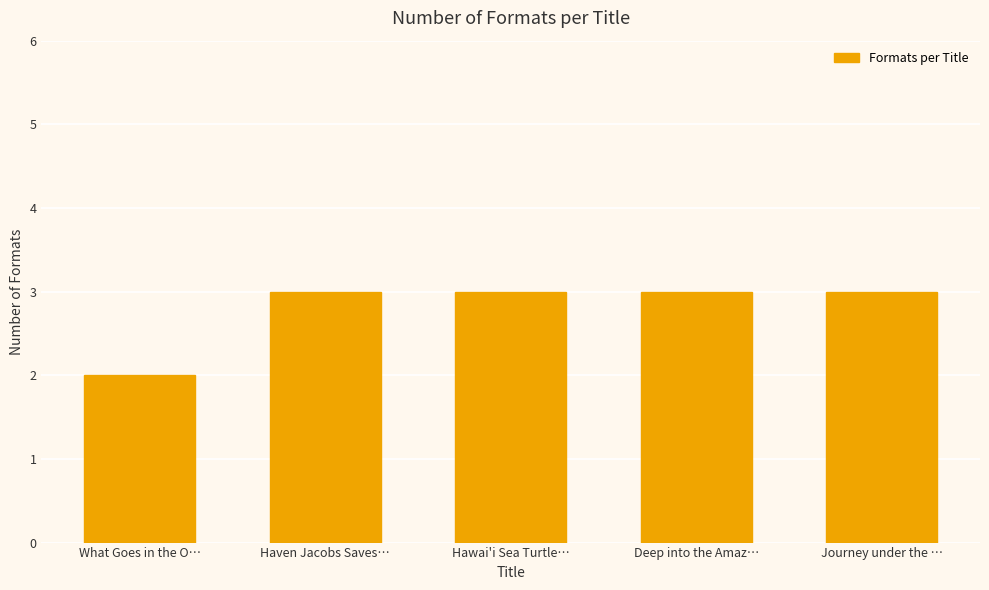

What is the change in value from What Goes in the O… to Deep into the Amaz…?

+1